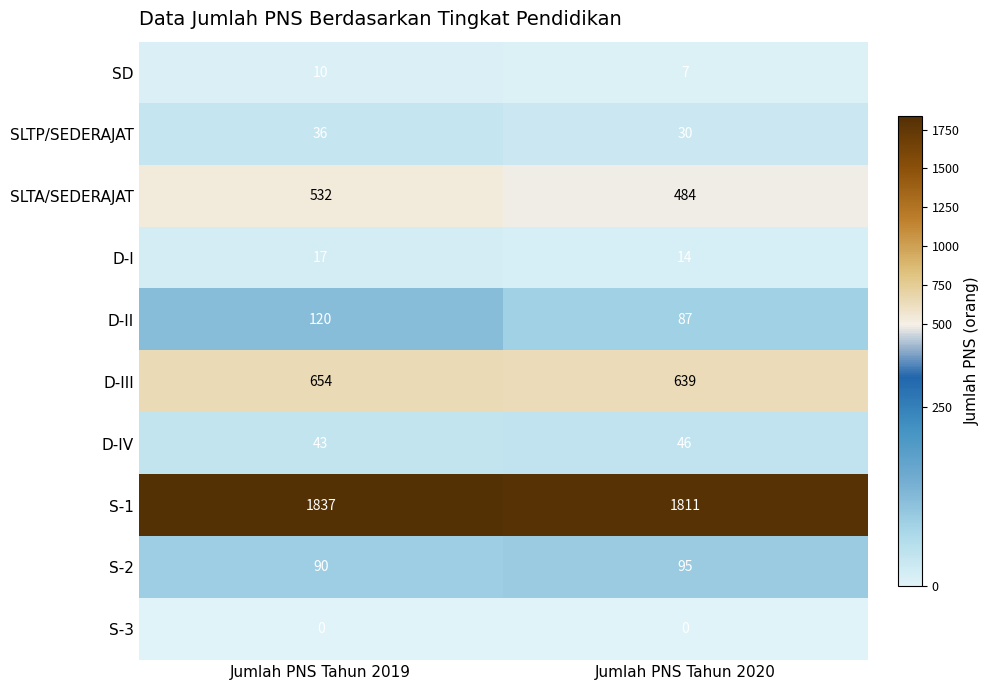

List the labels in order of D-I value, smallest first.

Jumlah PNS Tahun 2020, Jumlah PNS Tahun 2019